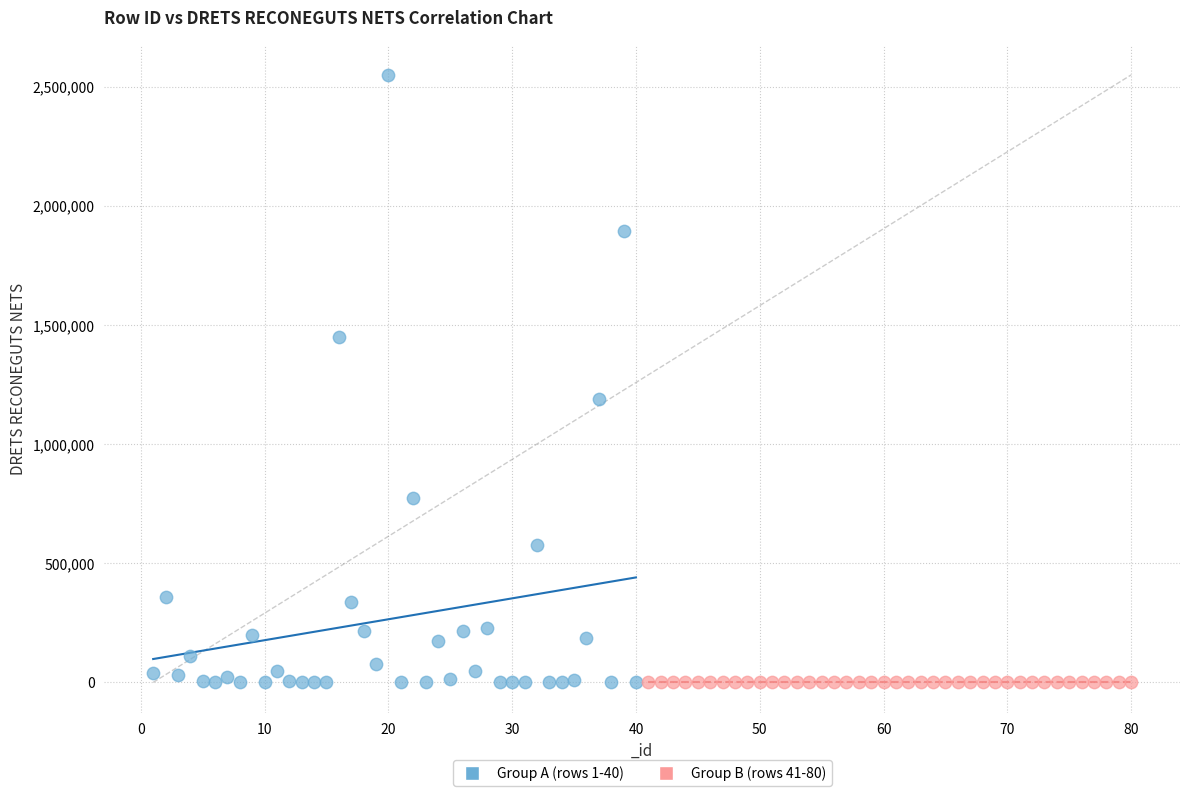

Which series reaches the maximum Y coordinate?

Group A (rows 1-40)